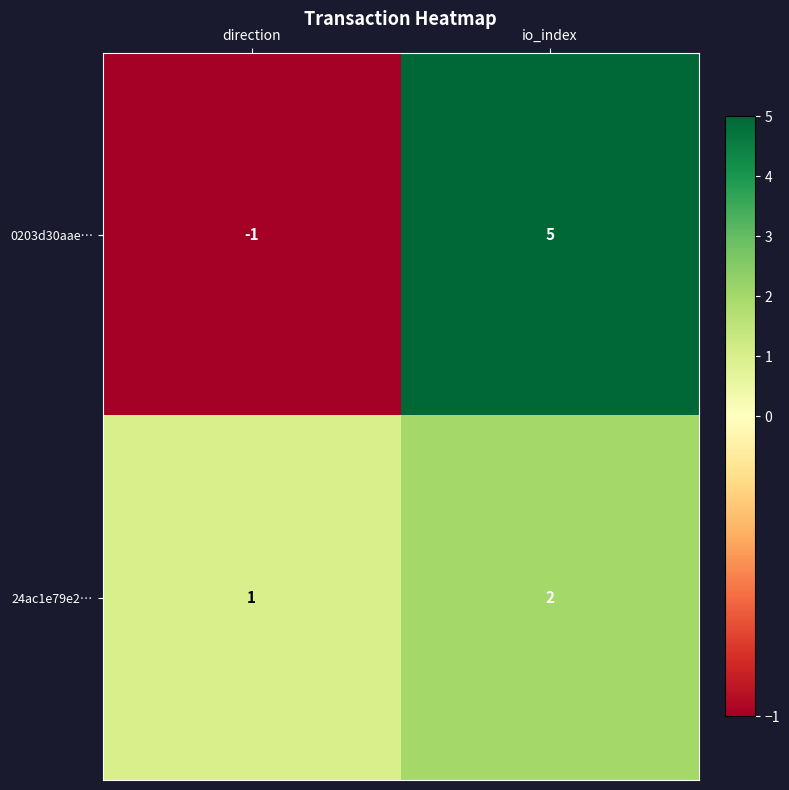

True or false: 24ac1e79e2… has a value of 1 at io_index.

False